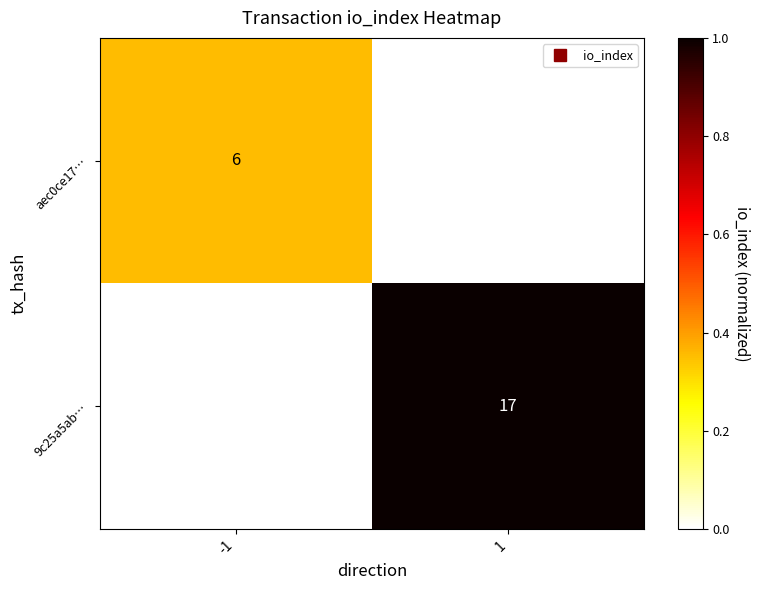

Count the number of data series in this chart.

2